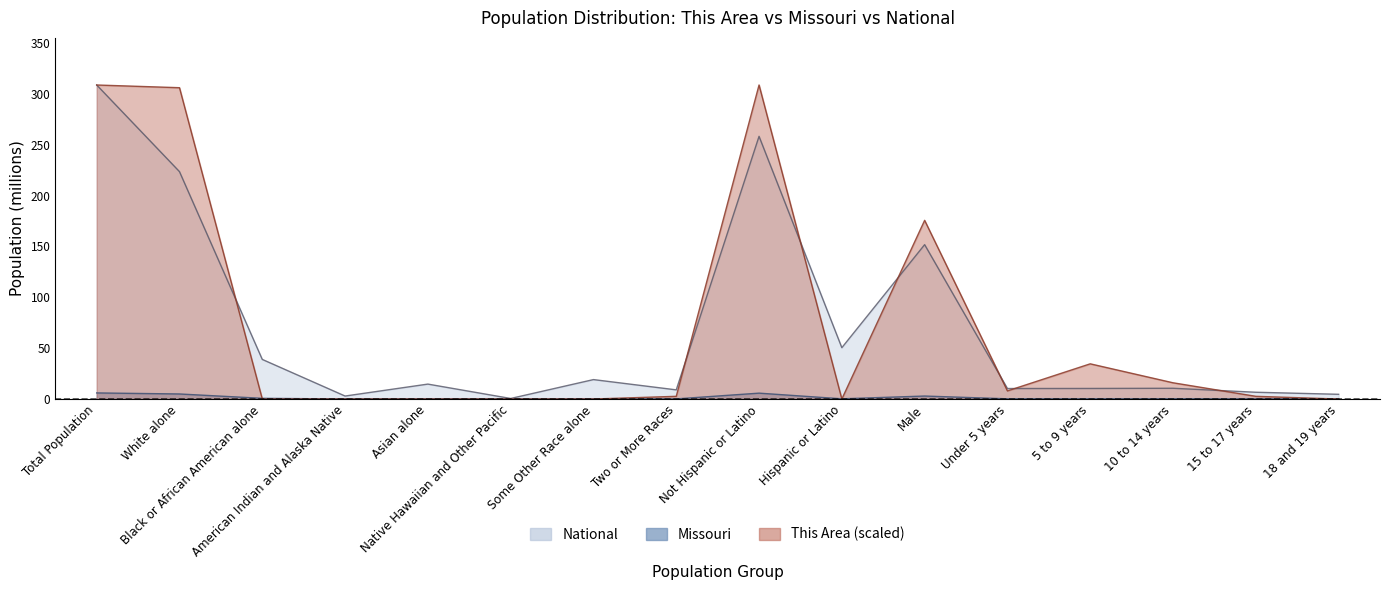

Where is the first local maximum for This Area?

Not Hispanic or Latino